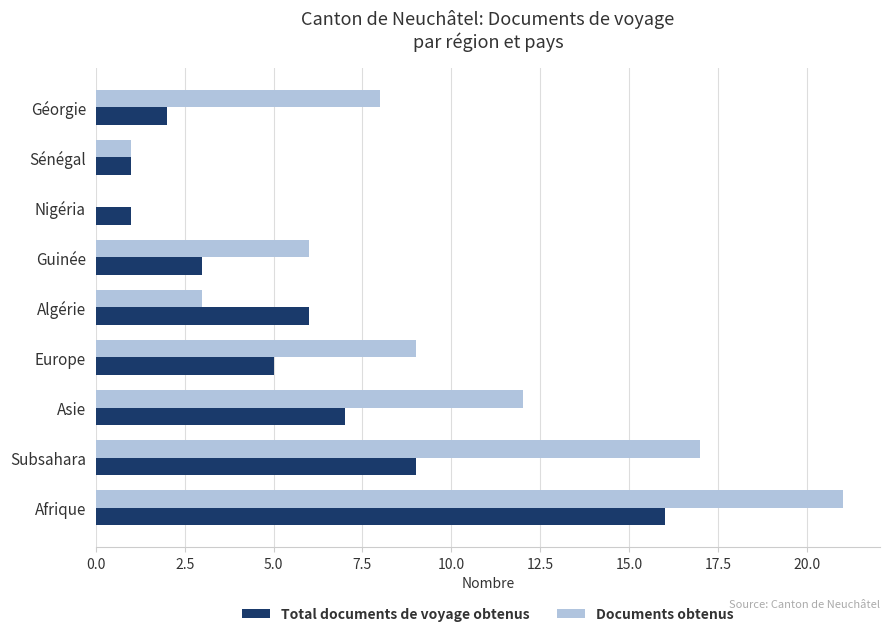

At which label is Documents obtenus closest to 10?

Europe